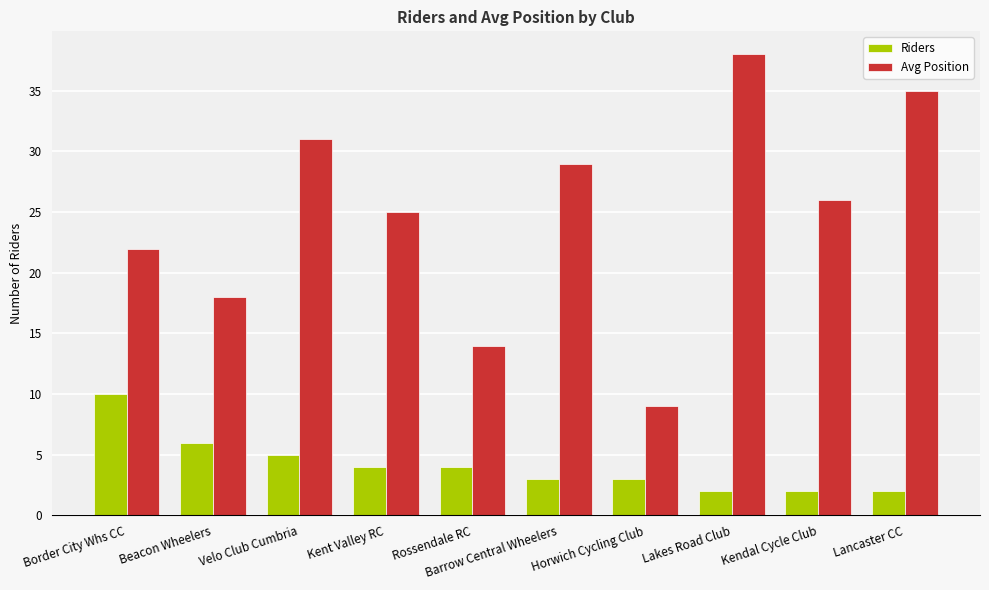

Which series has the widest spread of values?

Avg Position